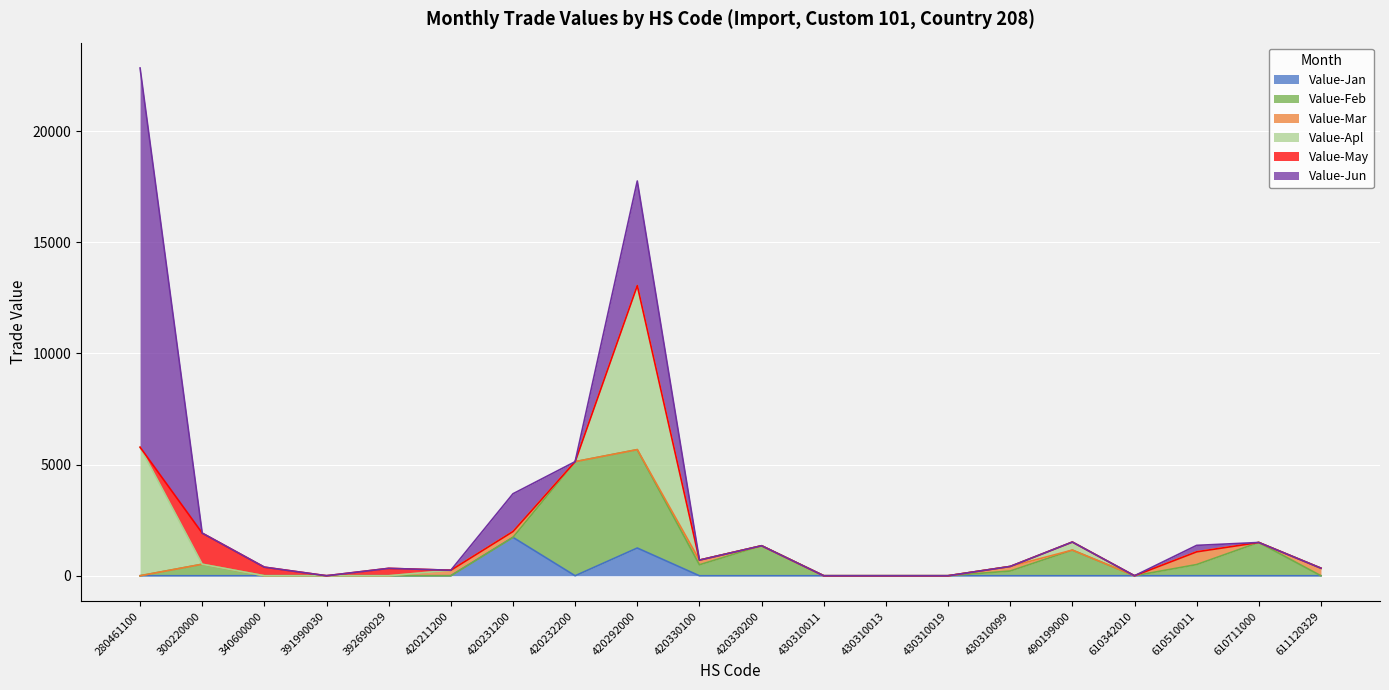

Is it true that Value-Jan equals 0 at 430310019?

True